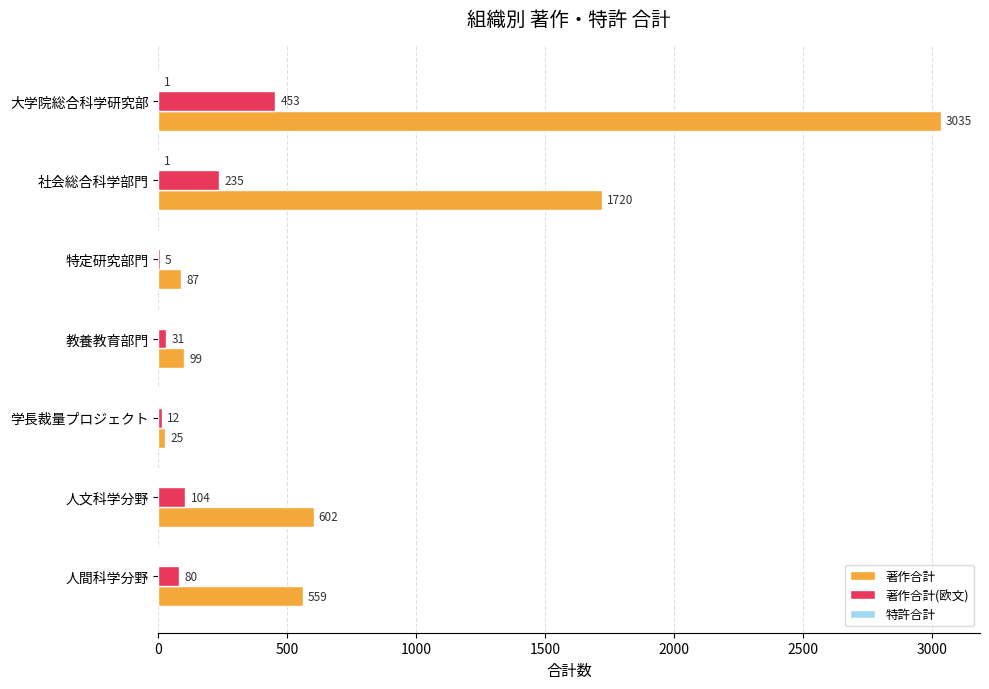

What is the sum of all 著作合計(欧文) values?

920